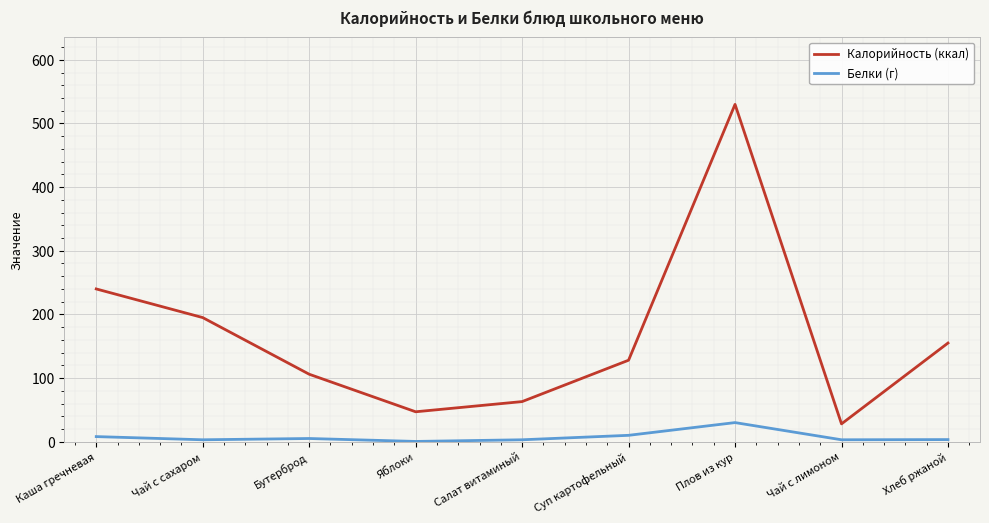

Where does the Белки (г) series first go above 3?

Каша гречневая